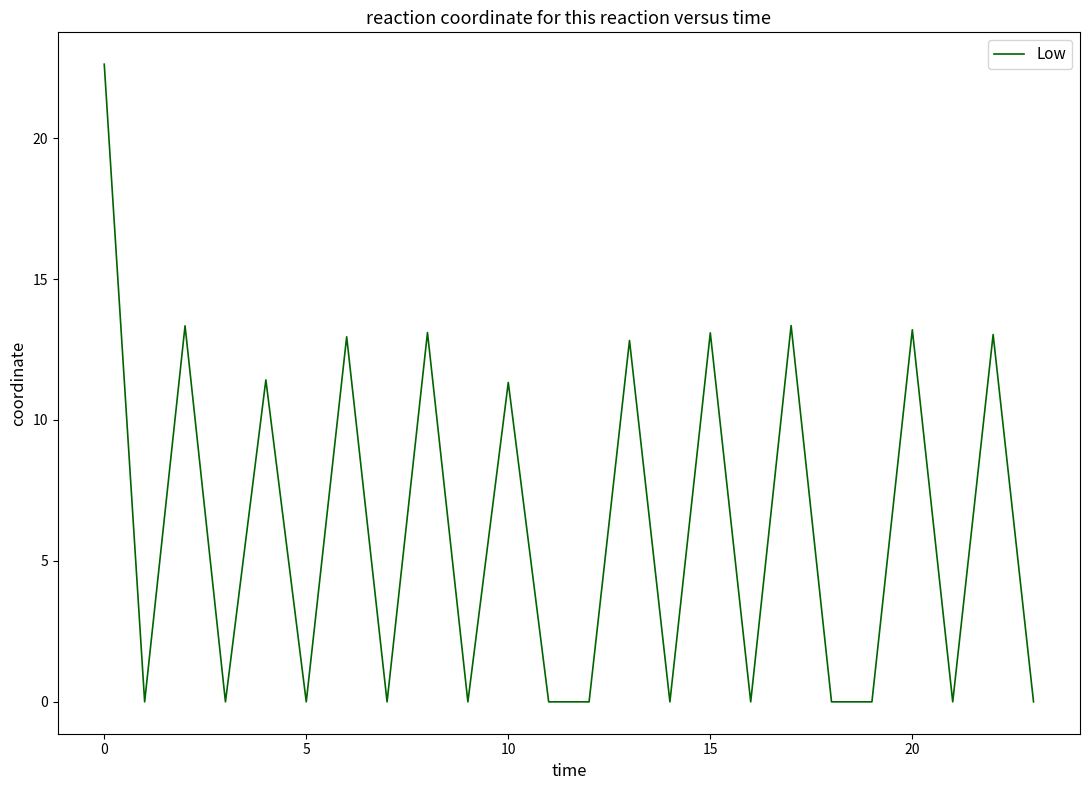

What is the maximum value shown in the chart?

22.6